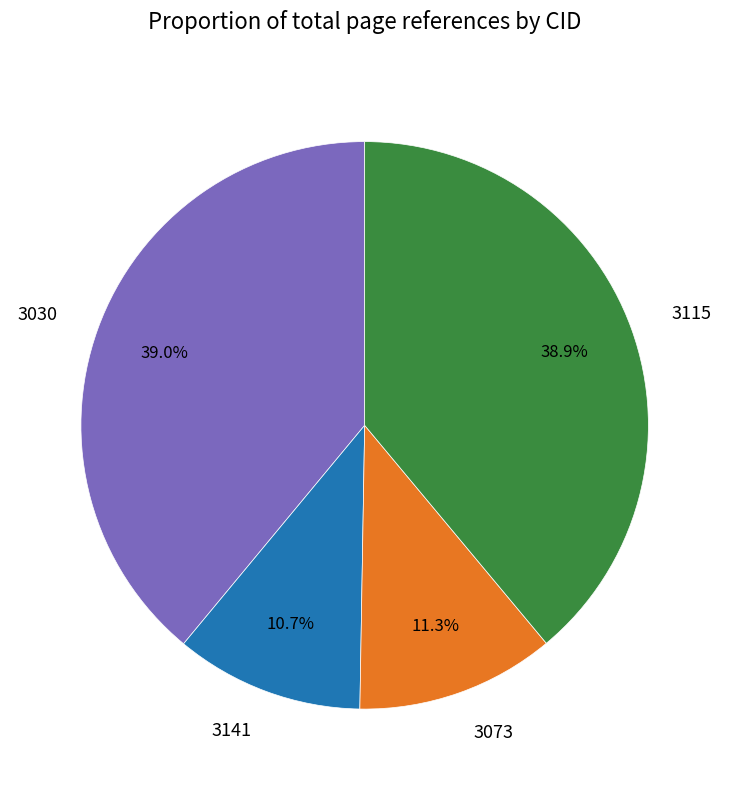

Which category has the smallest portion of the pie?

3141